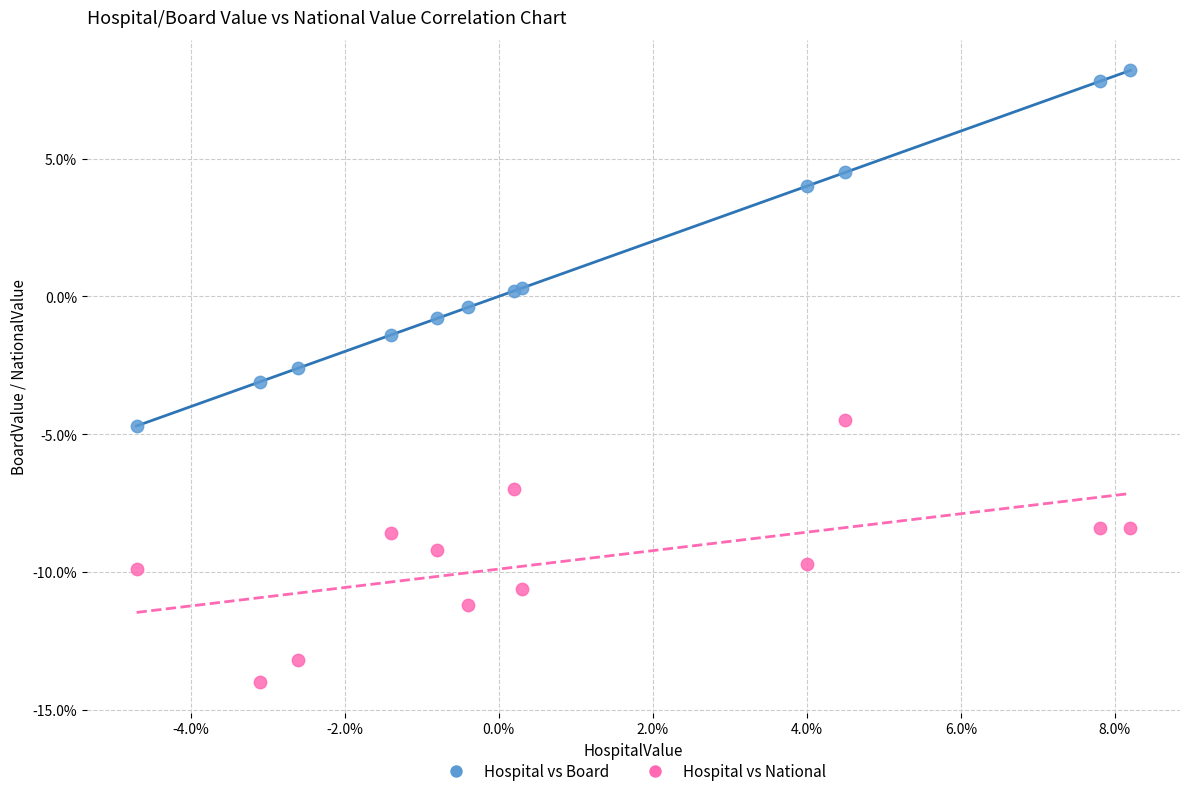

What are all the series names shown in the legend?

Hospital vs Board, Hospital vs National